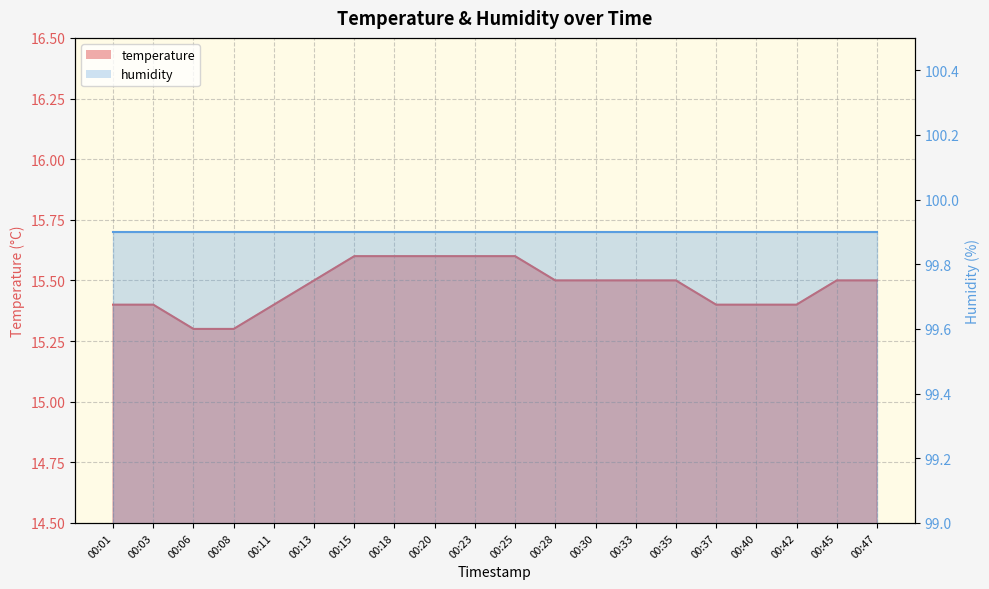

What is the greatest value displayed?

15.6